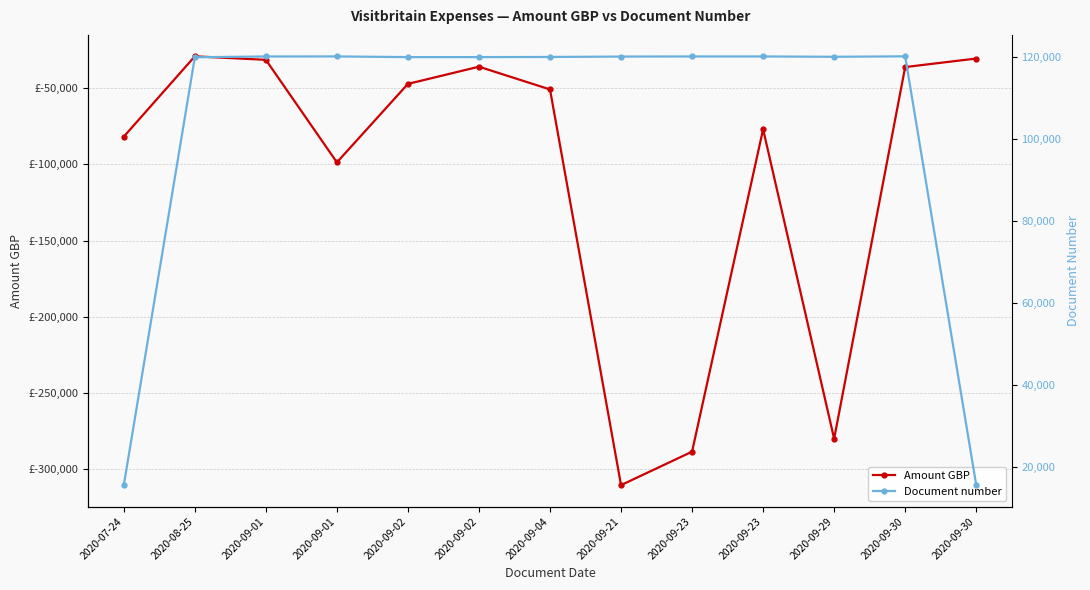

List the labels in order of Document number value, largest first.

2020-09-30, 2020-09-01, 2020-09-23, 2020-09-23, 2020-09-01, 2020-09-21, 2020-09-29, 2020-09-04, 2020-09-02, 2020-09-02, 2020-08-25, 2020-09-30, 2020-07-24